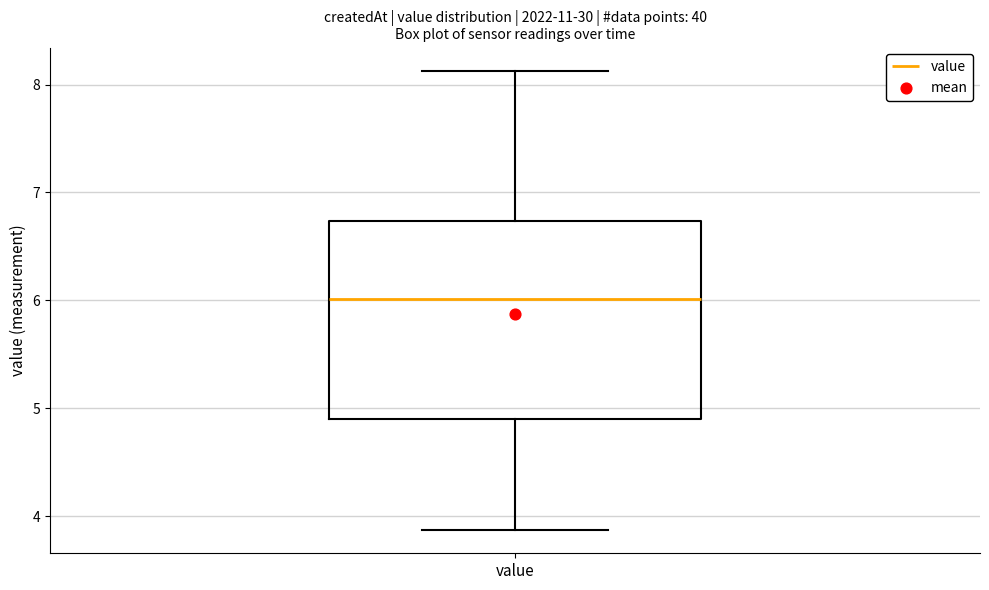

Transcribe this box plot: give where the median line is, the range the box spans, and where the two whiskers end, as read against the y-axis. The values are not printed on the chart, so give them approximately, as read against the axis.

median 6.0, box 4.9 to 6.7, whiskers 3.9 to 8.1